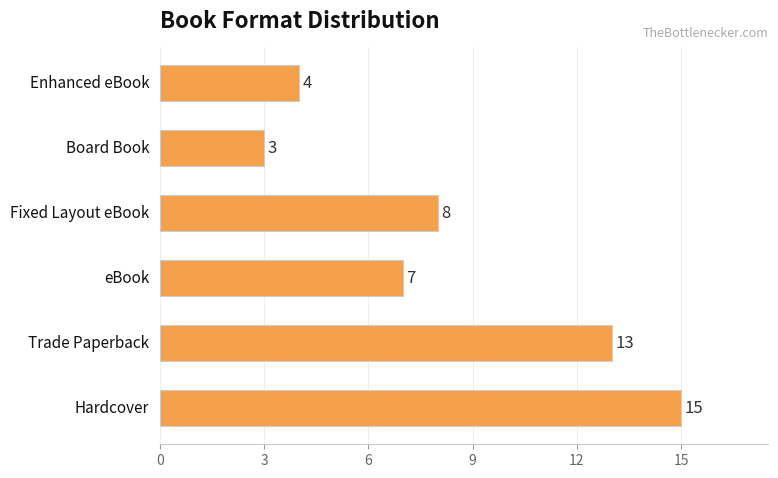

What is the difference between the second highest and second lowest values?

9